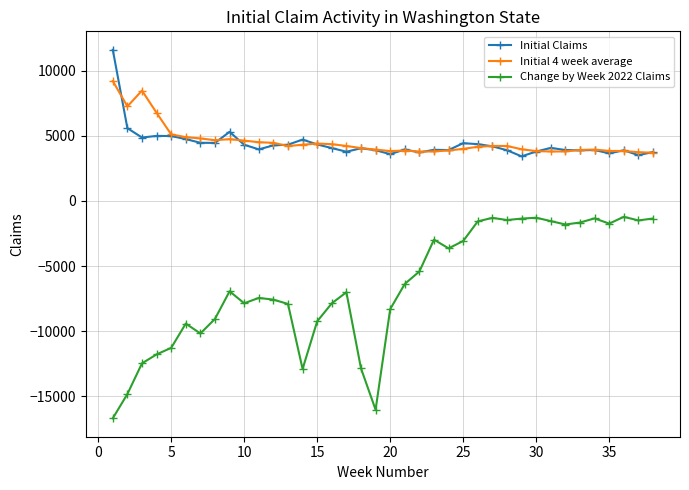

What is the maximum value shown in the chart?

11593.0